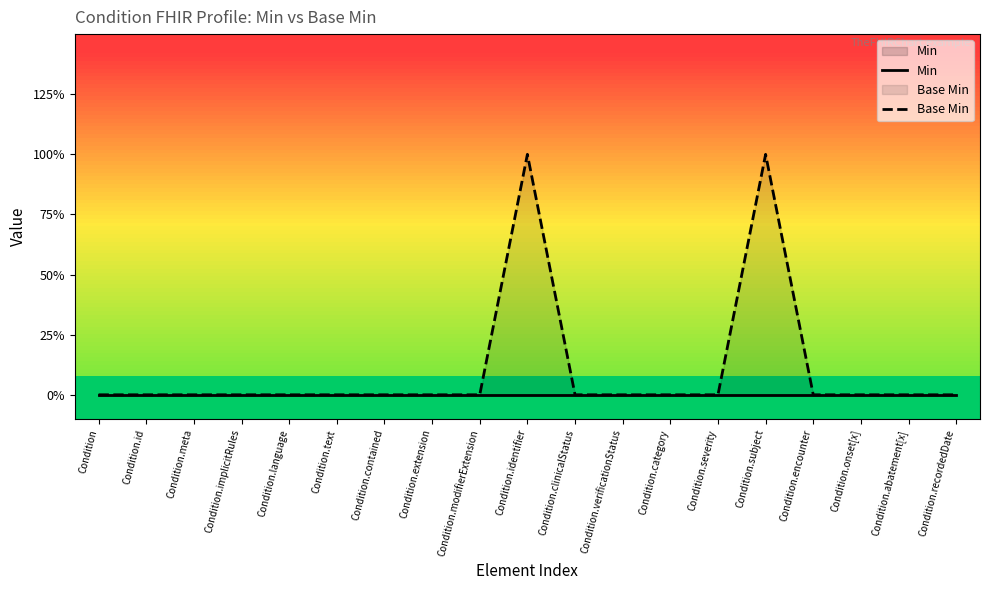

Reading right to left, extract all data points from this chart.

Min: 0	0	0	0	0	0	0	0	0	0	0	0	0	0	0	0	0	0	0
Base Min: 0	0	0	0	1	0	0	0	0	1	0	0	0	0	0	0	0	0	0